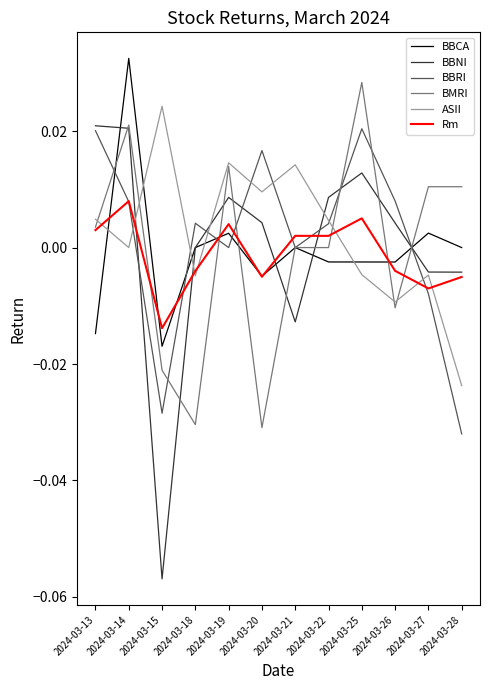

The BBNI series shows 0.0 at 2024-03-25. True or false?

True